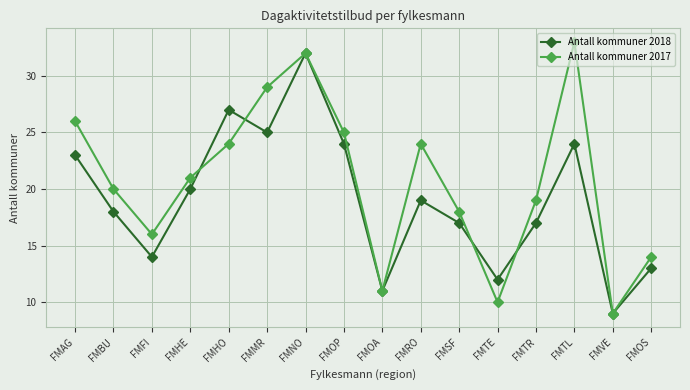

Which series ends up on top after the final intersection of Antall kommuner 2017 and Antall kommuner 2018?

Antall kommuner 2017